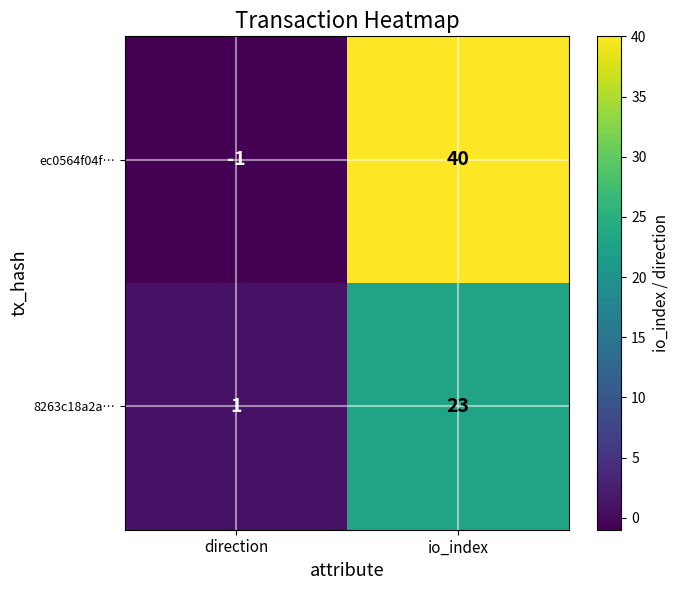

At how many categories does at least one series exceed 28?

1